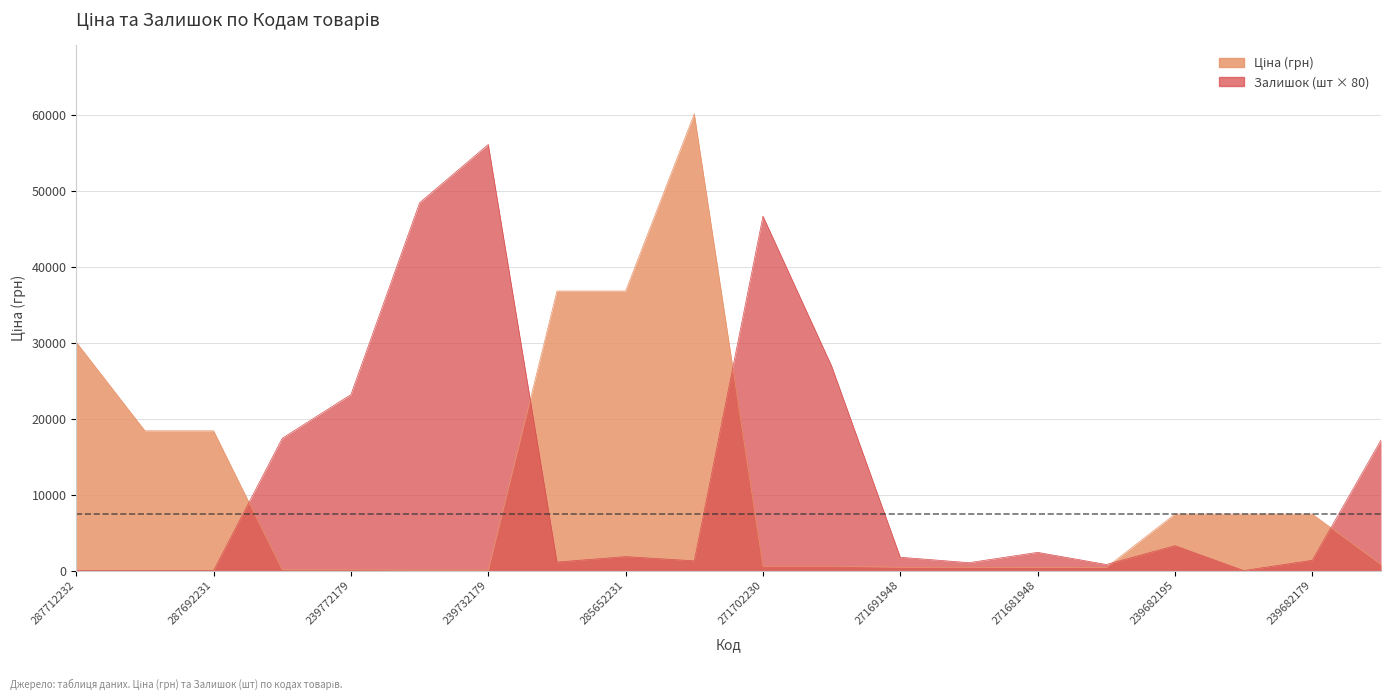

Which series ends up on top after the final intersection of Залишок and Ціна?

Залишок